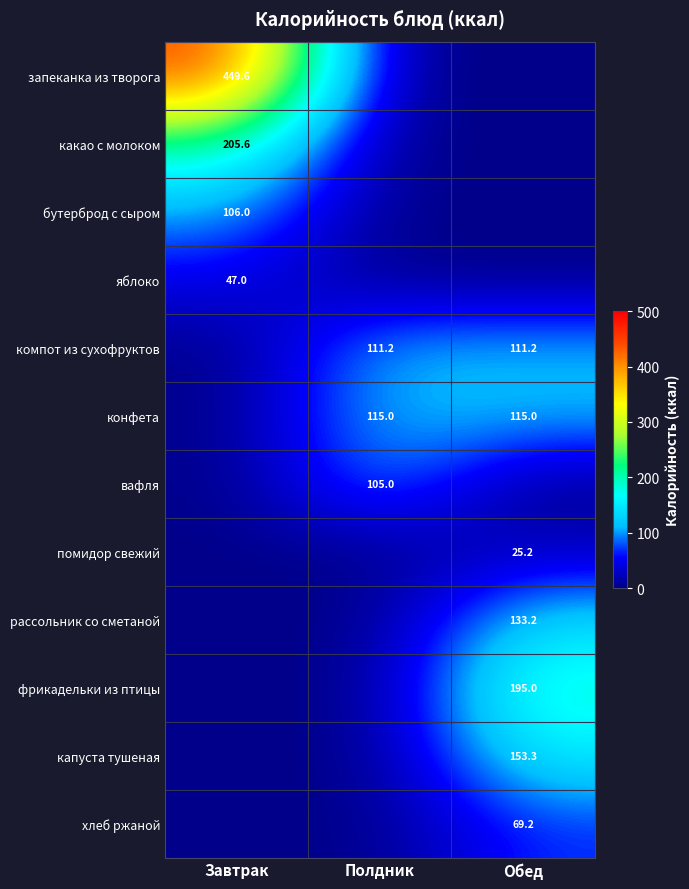

Is it true that компот из сухофруктов equals 50.6 at Полдник?

False